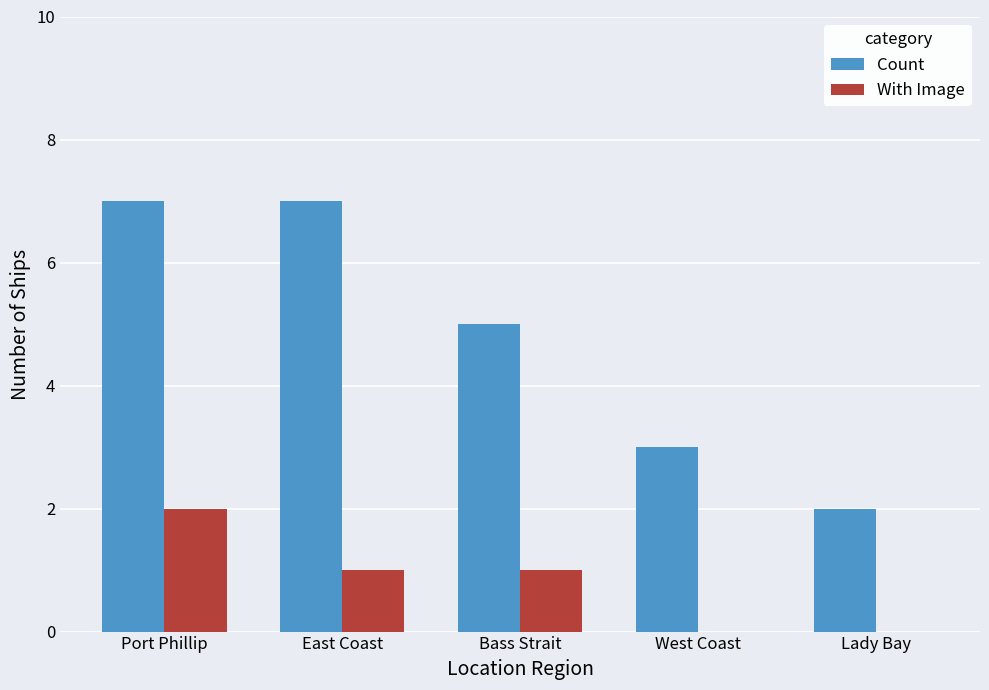

What is the highest value of the With Image series?

2